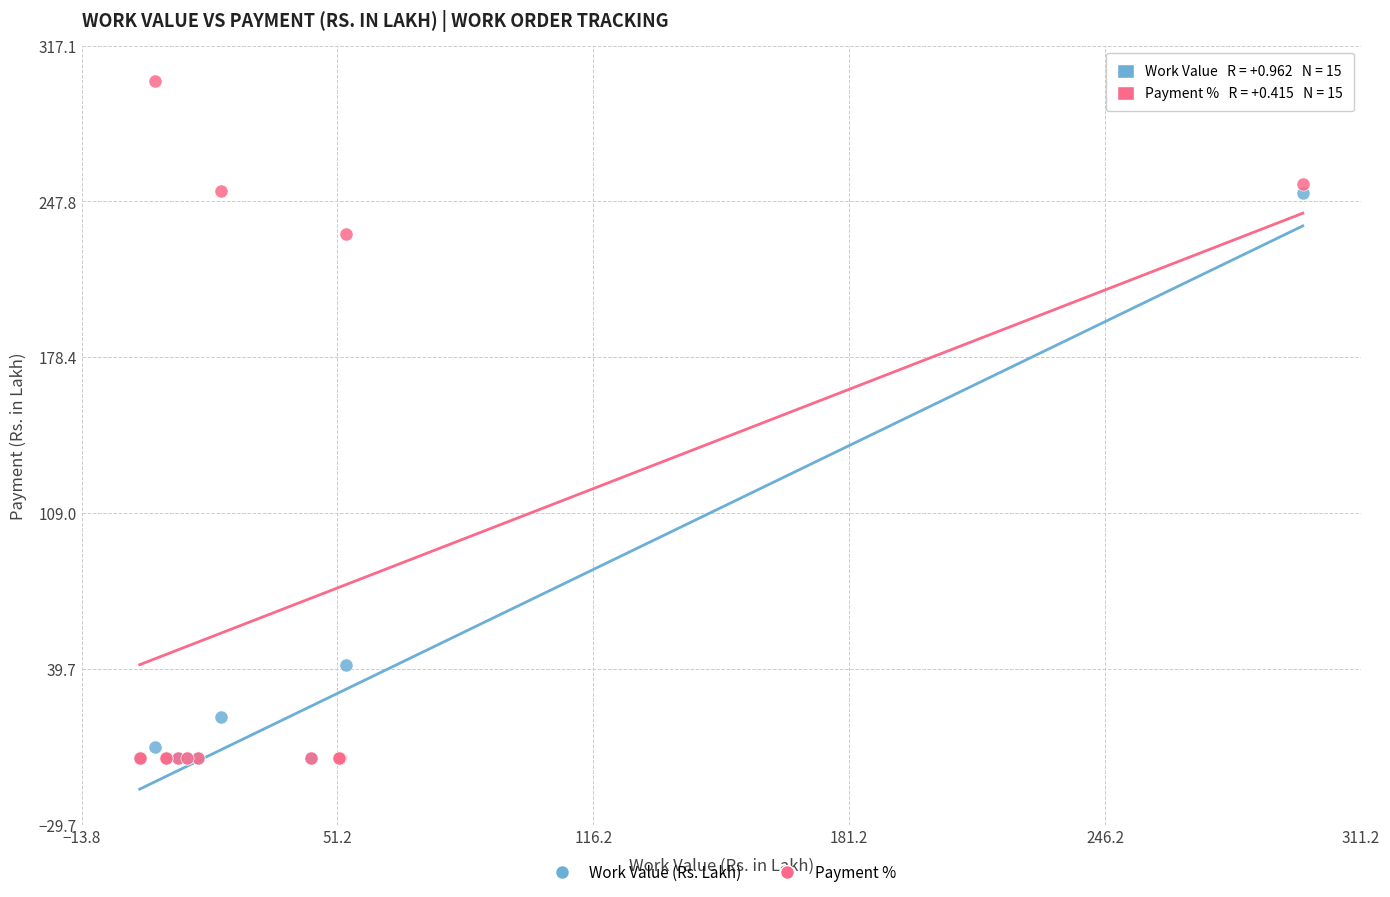

Across all series, what Y value is closest to 150?

233.4